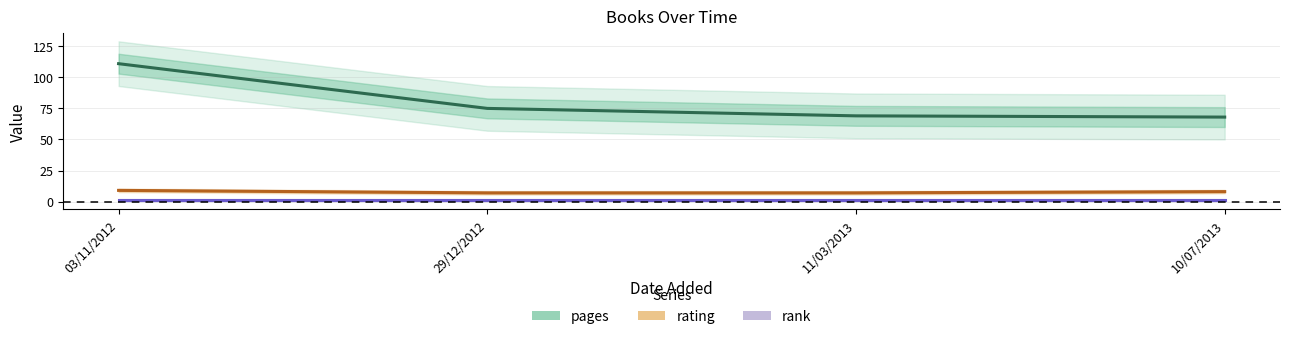

What position from the left is 10/07/2013?

4